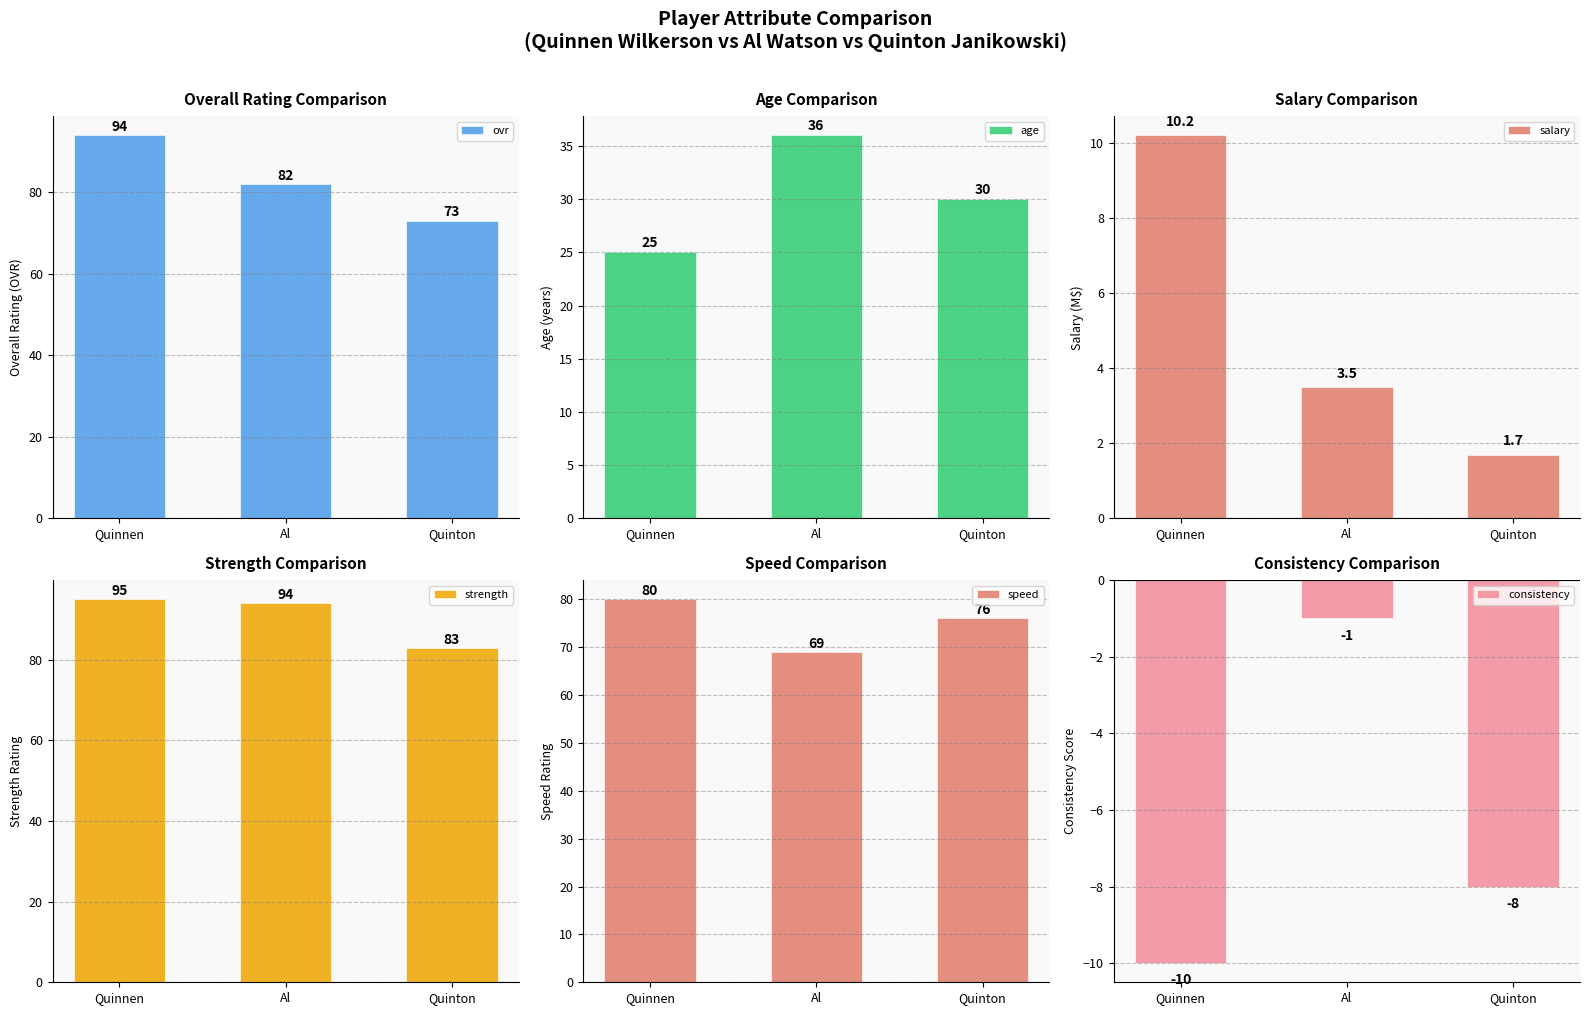

How many values in the age series exceed 30?

1